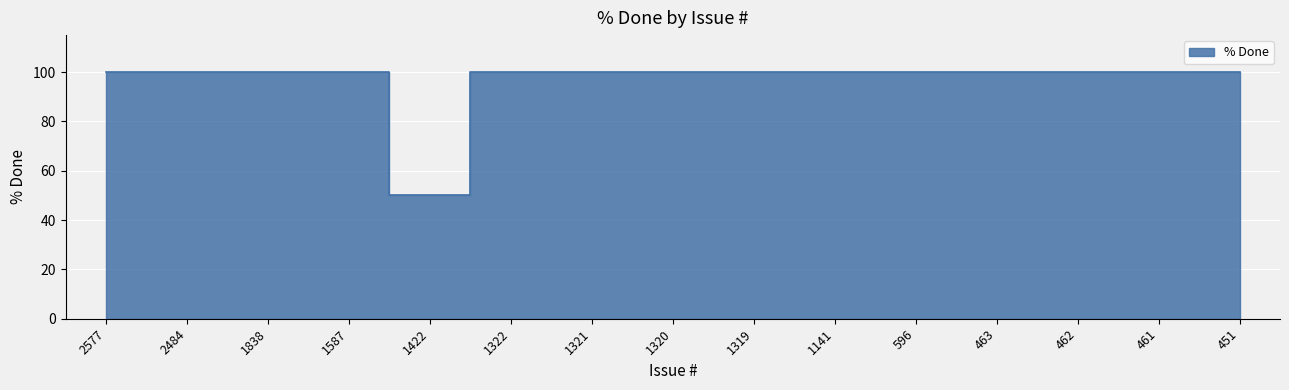

What value does the data have at 1838?

100